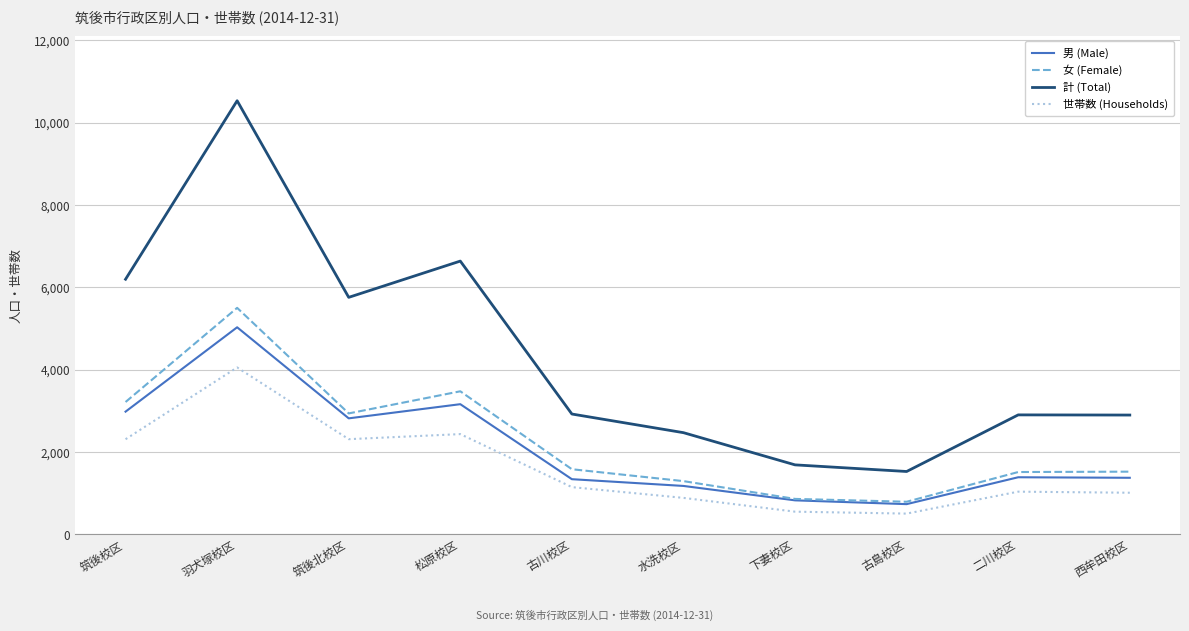

Does the chart display data point markers on the line(s)?

No